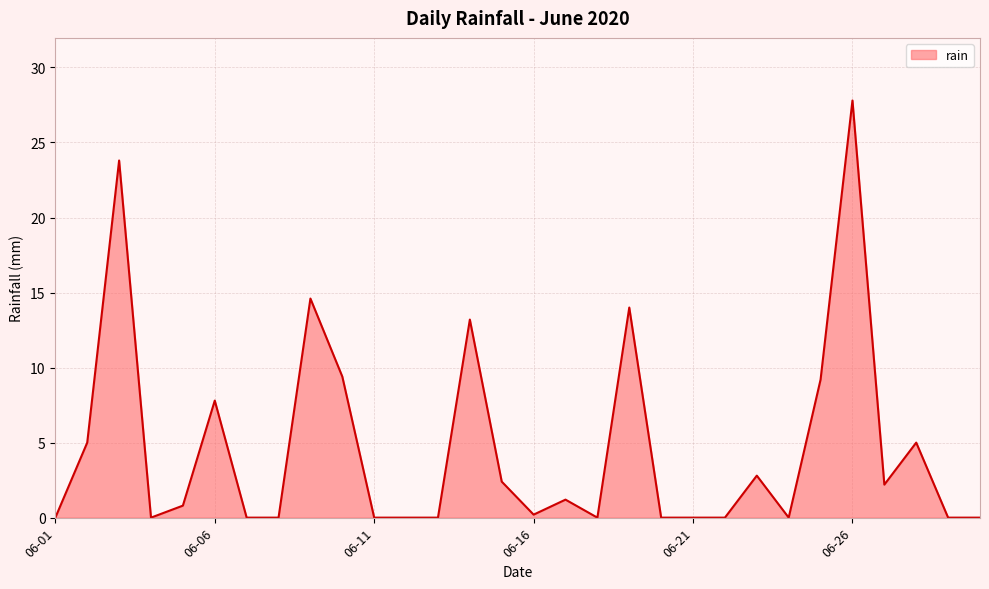

What is the maximum value shown in the chart?

27.8